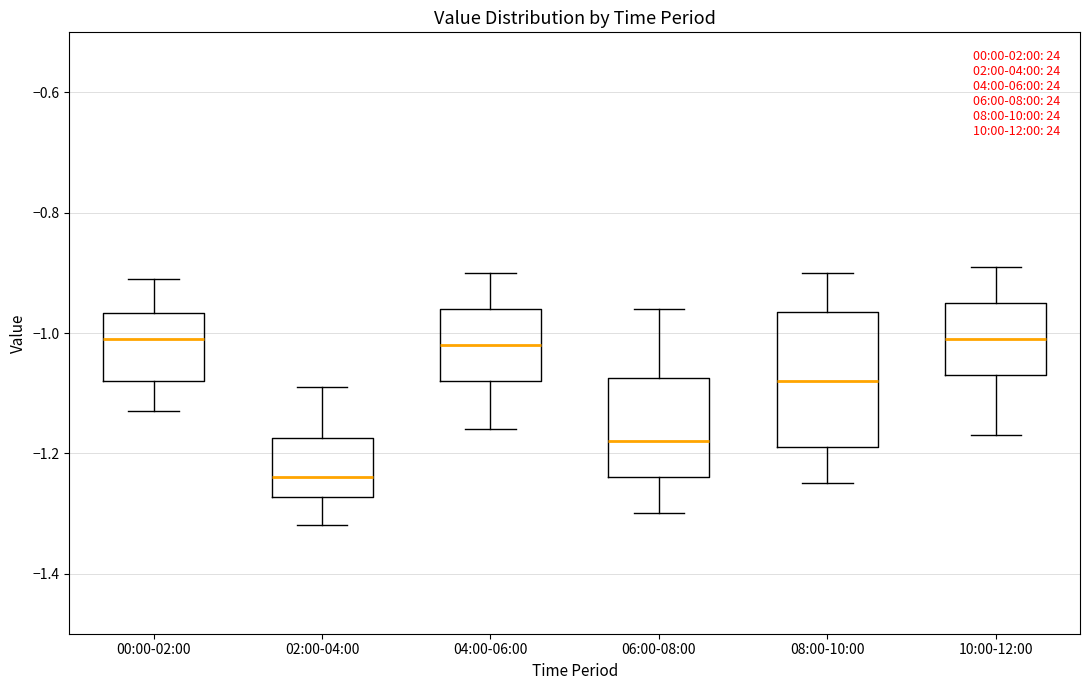

Reading left to right, read every box against the y-axis: the position of its median line, the range the box covers, and the ends of its whiskers. The values are not printed on the chart, so give them approximately, as read against the axis.

00:00-02:00: median -1.00, box -1.08 to -0.96, whiskers -1.12 to -0.90
02:00-04:00: median -1.24, box -1.28 to -1.18, whiskers -1.32 to -1.08
04:00-06:00: median -1.02, box -1.08 to -0.96, whiskers -1.16 to -0.90
06:00-08:00: median -1.18, box -1.24 to -1.08, whiskers -1.30 to -0.96
08:00-10:00: median -1.08, box -1.18 to -0.96, whiskers -1.24 to -0.90
10:00-12:00: median -1.00, box -1.06 to -0.94, whiskers -1.16 to -0.88